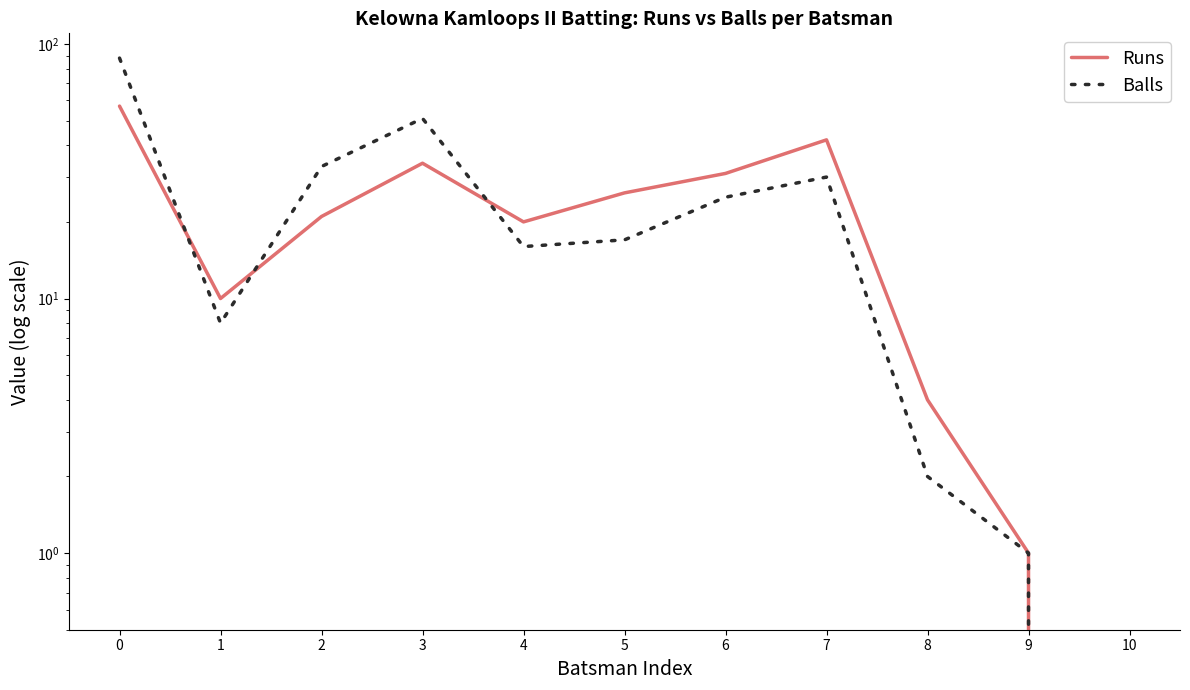

How many data points in Runs are above 21?

5